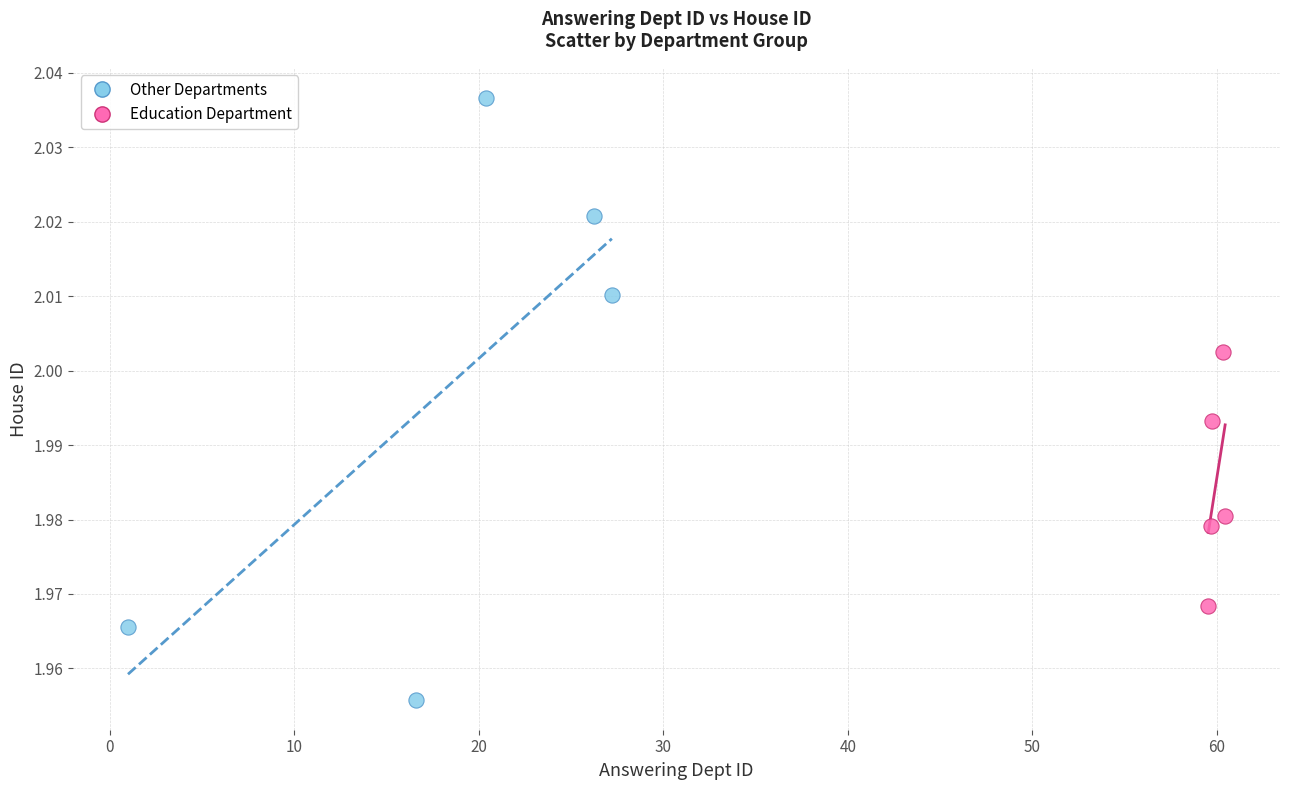

Which series has the widest spread of Y values?

Other Departments